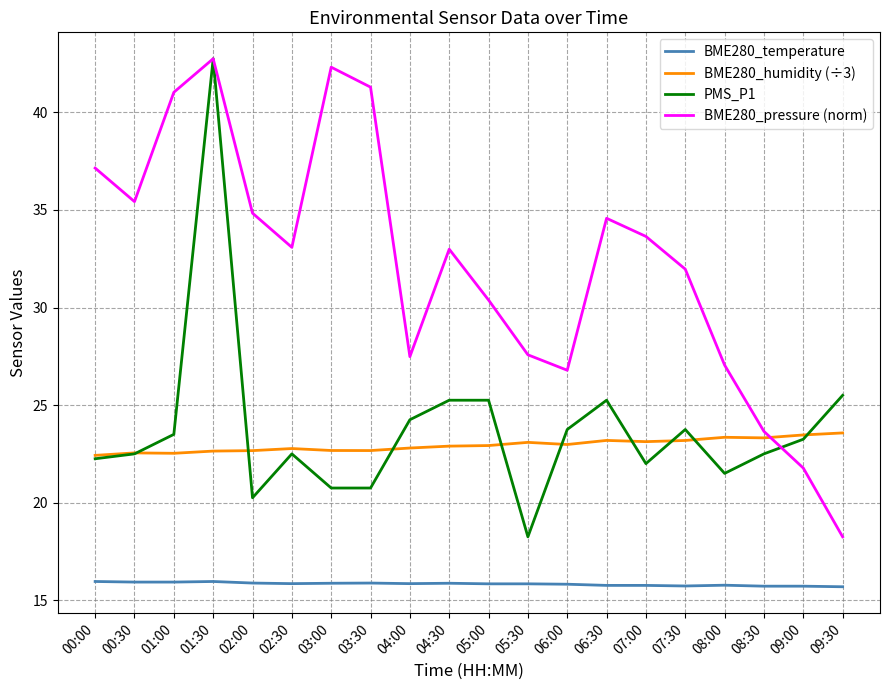

The value of PMS_P1 at 08:00 is 29.3. True or false?

False